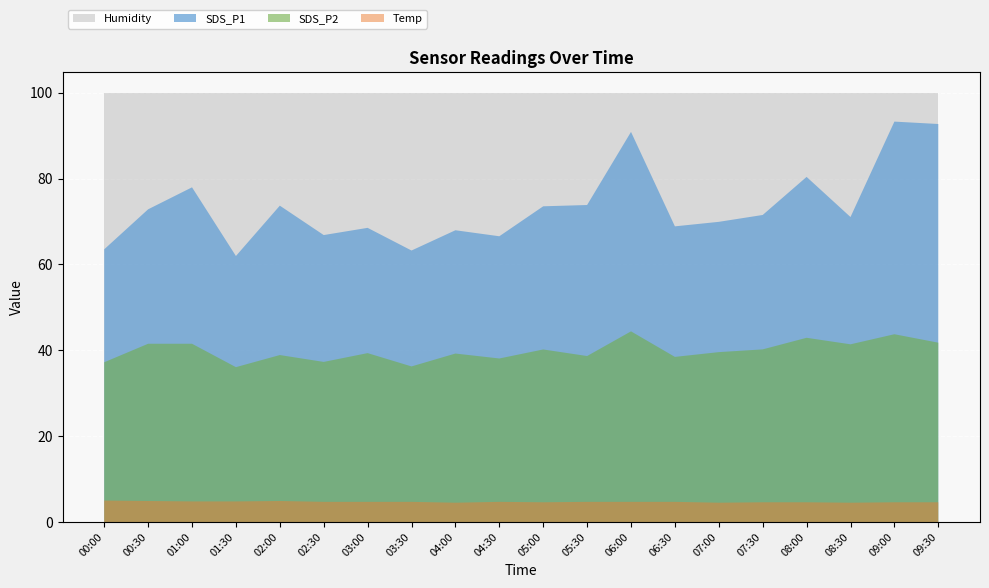

Reading right to left, extract all data points from this chart.

SDS_P1: 92.7	93.3	71.0	80.4	71.5	69.9	68.9	90.9	73.8	73.5	66.6	68.0	63.2	68.5	66.8	73.7	62.0	78.0	72.8	63.5
SDS_P2: 41.8	43.8	41.4	42.9	40.2	39.6	38.5	44.4	38.7	40.2	38.1	39.2	36.2	39.4	37.3	38.9	36.1	41.5	41.5	37.2
Temp: 4.6	4.6	4.5	4.6	4.6	4.5	4.7	4.7	4.7	4.6	4.7	4.5	4.7	4.7	4.7	4.9	4.8	4.8	4.9	5.0
Humidity: 99.9	99.9	99.9	99.9	99.9	99.9	99.9	99.9	99.9	99.9	99.9	99.9	99.9	99.9	99.9	99.9	99.9	99.9	99.9	99.9